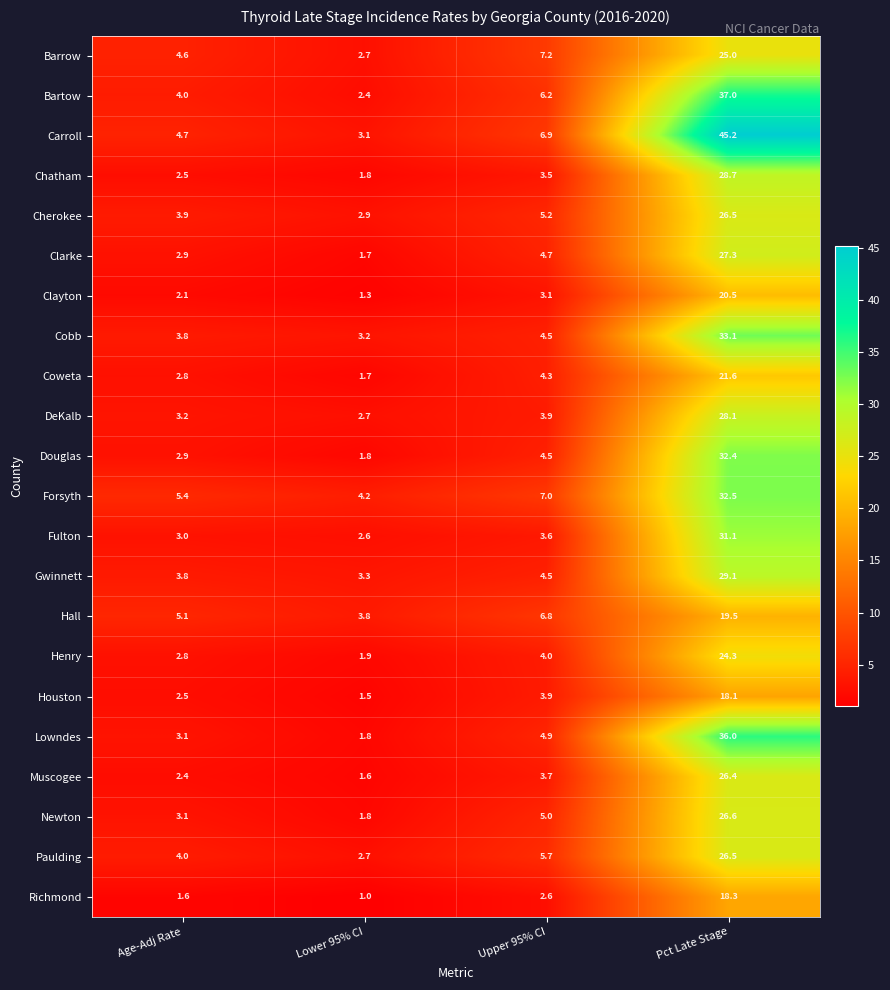

Where does the Gwinnett series first go above 4?

Upper 95% CI